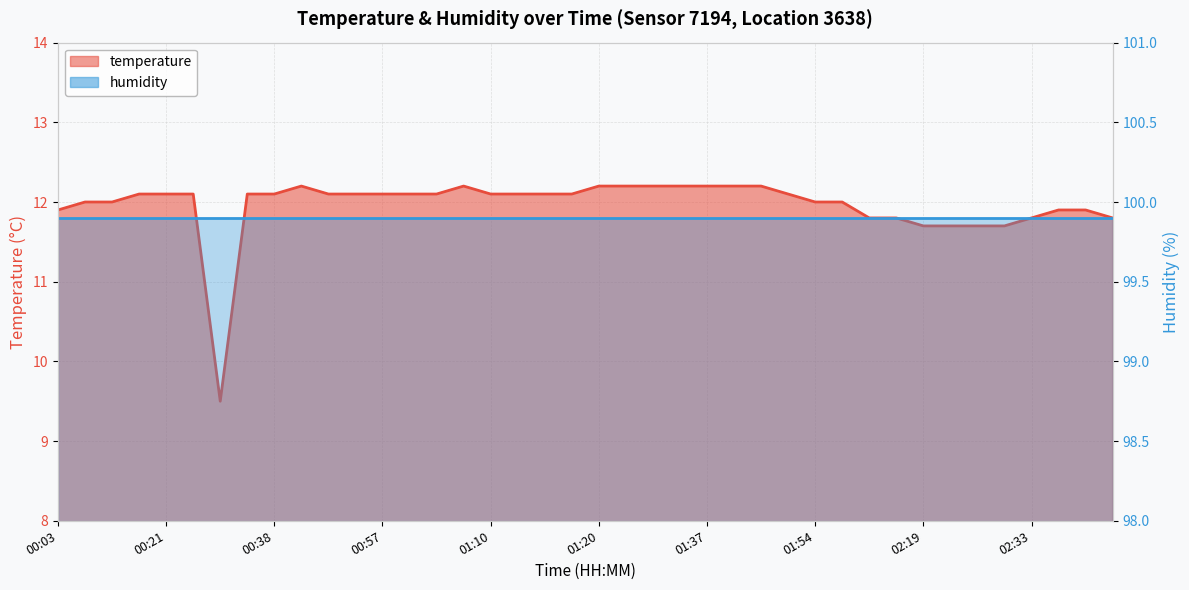

List the labels in order of value, smallest first.

00:28, 02:19, 02:24, 02:26, 02:31, 02:14, 02:16, 02:33, 02:46, 00:03, 02:36, 02:43, 00:11, 00:13, 01:54, 01:57, 00:16, 00:21, 00:25, 00:35, 00:38, 00:48, 00:55, 00:57, 01:02, 01:05, 01:10, 01:12, 01:15, 01:17, 01:44, 00:43, 01:07, 01:20, 01:22, 01:27, 01:29, 01:37, 01:39, 01:42